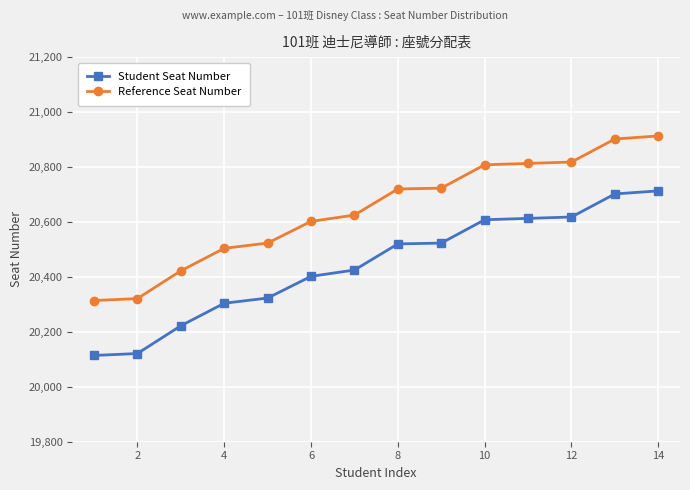

What is the value of the Student Seat Number point at the 6th from the left?

20402